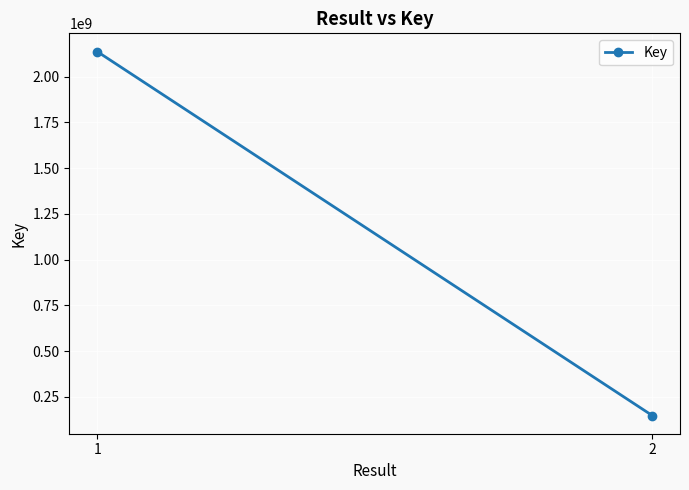

How many lines are shown in the chart?

1